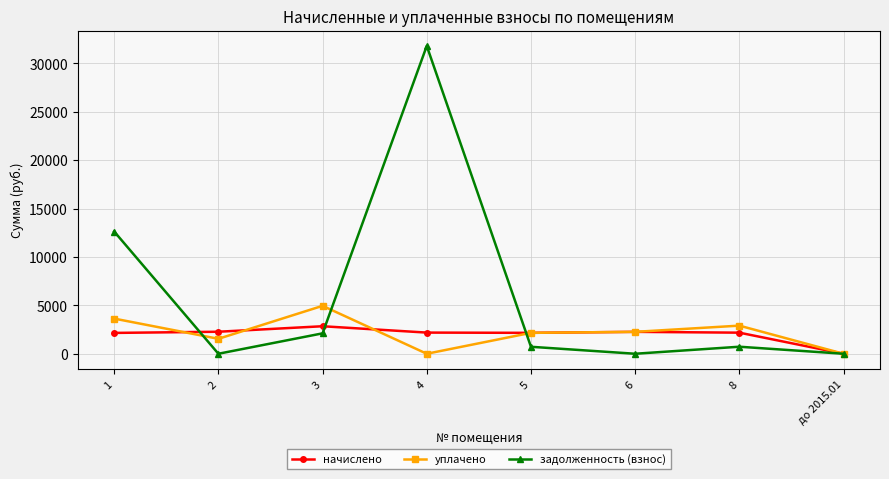

What is the average value of the задолженность (взнос) series?

5995.9